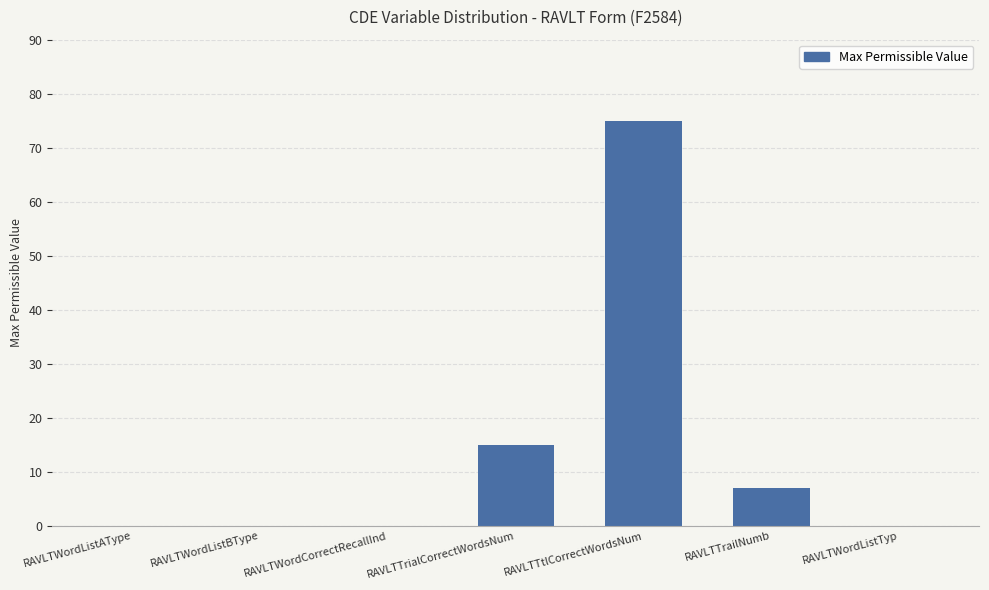

True or false: the data shows 11 at RAVLTTrailNumb.

False